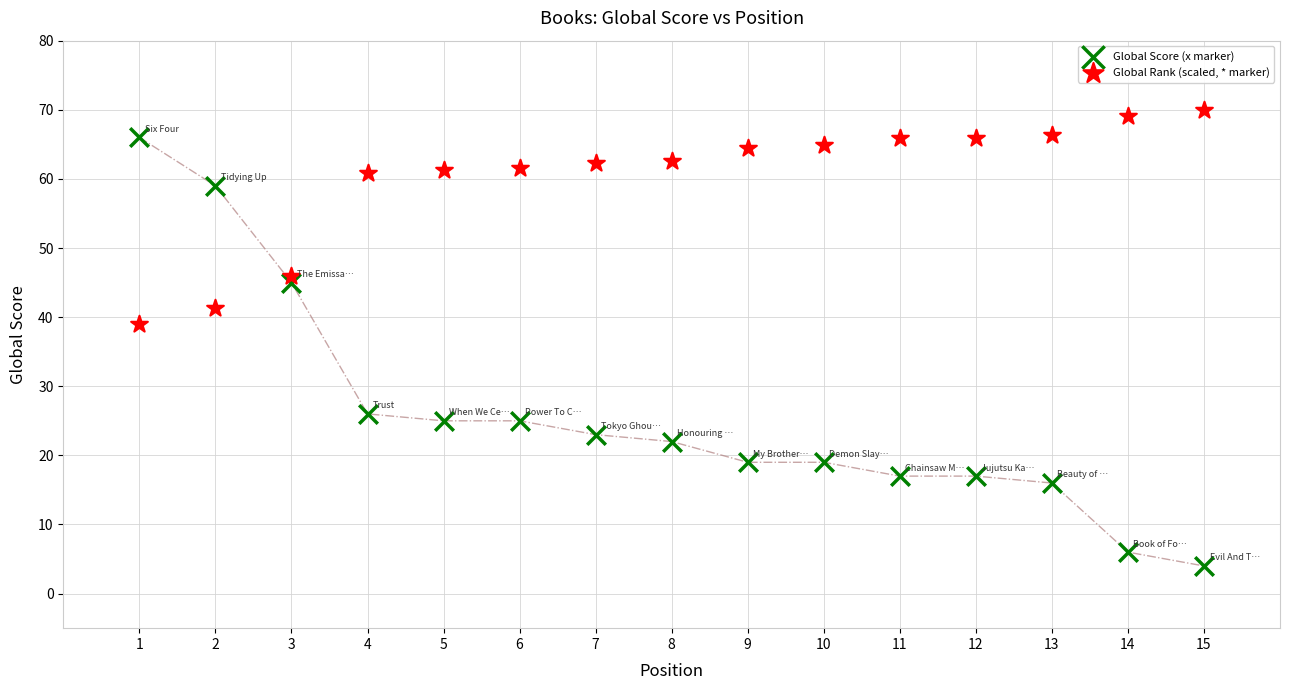

Which series reaches the minimum Y coordinate?

Global Score (x marker)